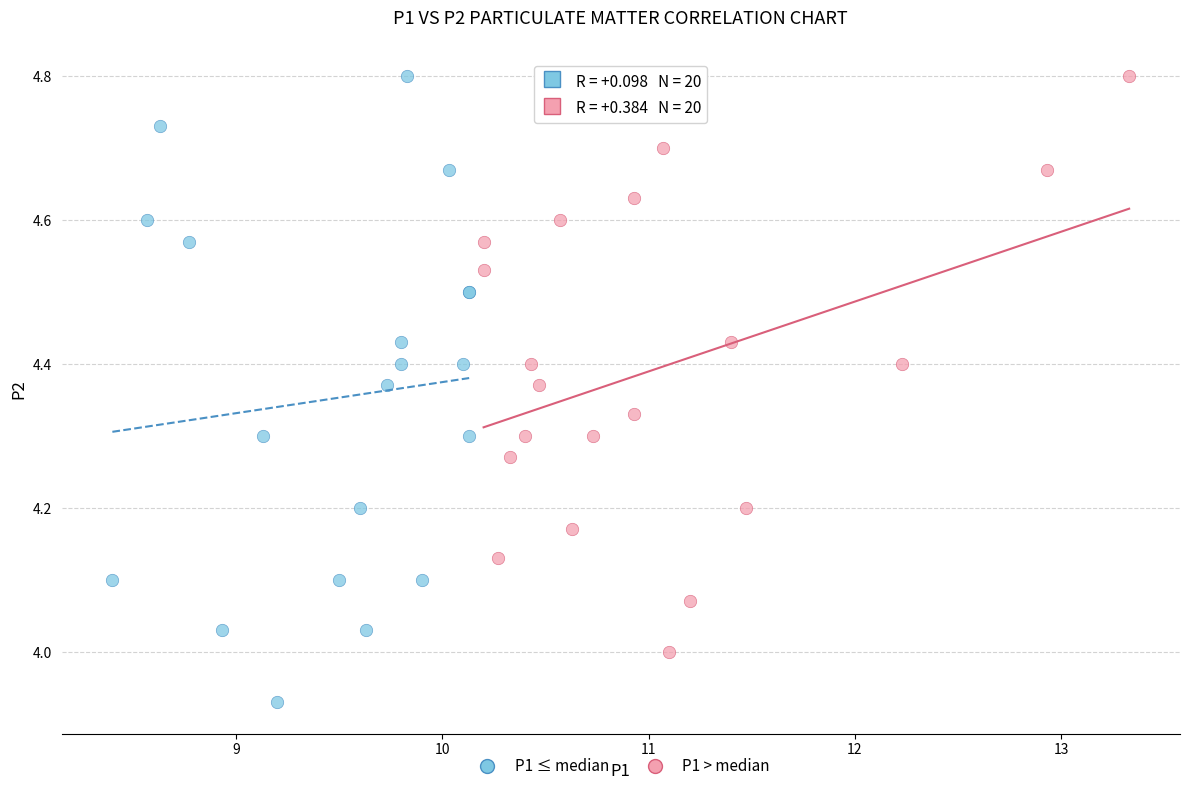

Which series contains the lowest Y value?

P1 ≤ median